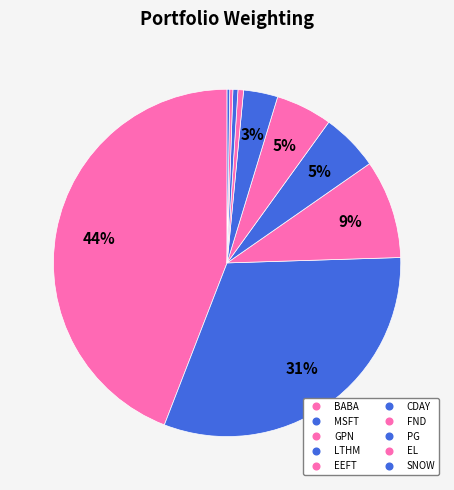

What is the largest slice in the pie chart?

BABA